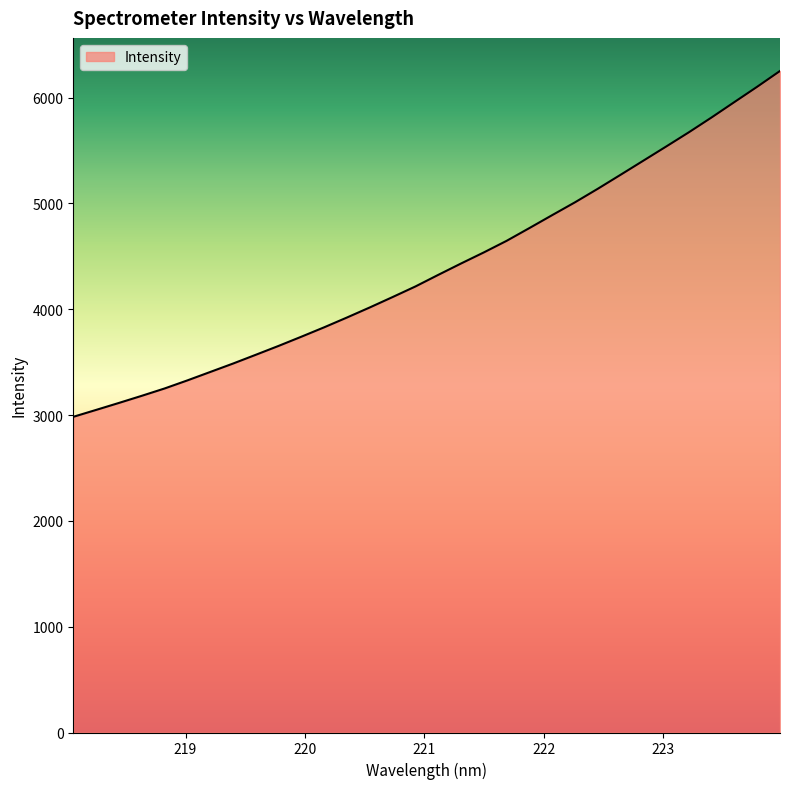

What is the smallest value displayed?

2983.6